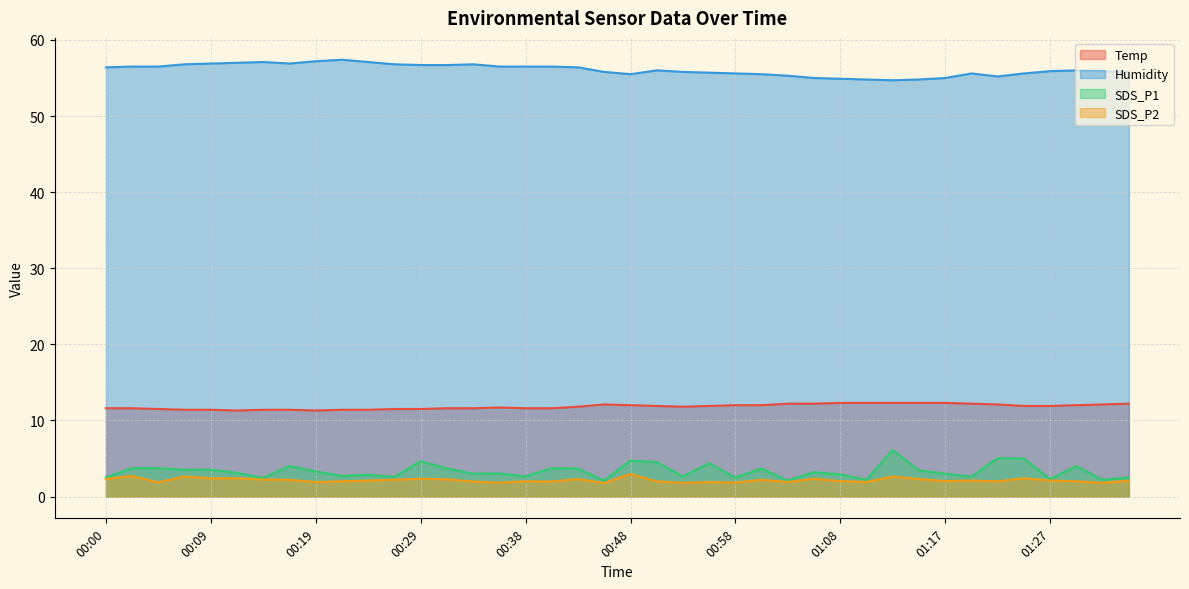

What is the sum of the SDS_P2 values at 00:51 and 00:55?

3.9